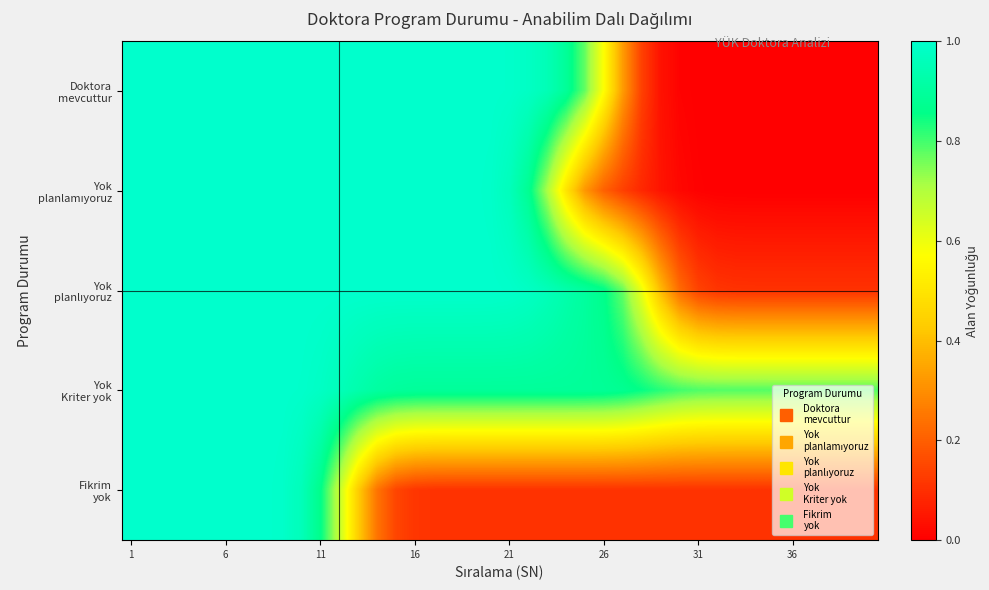

At how many categories does at least one series exceed 0?

40